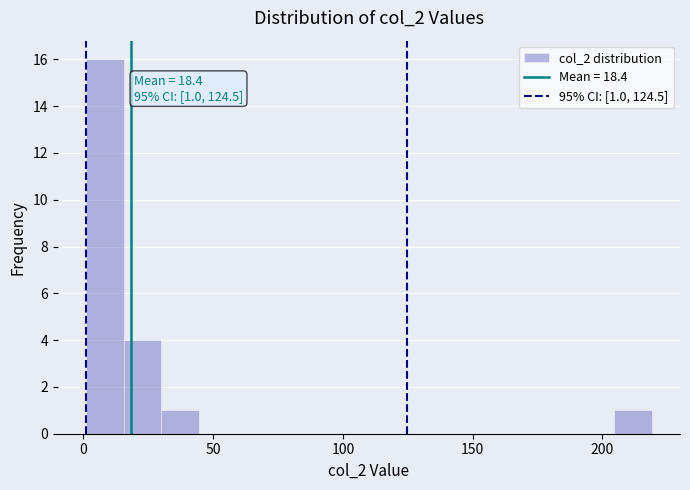

Read against the x-axis, roughly where is the centre of the tallest bar?

10